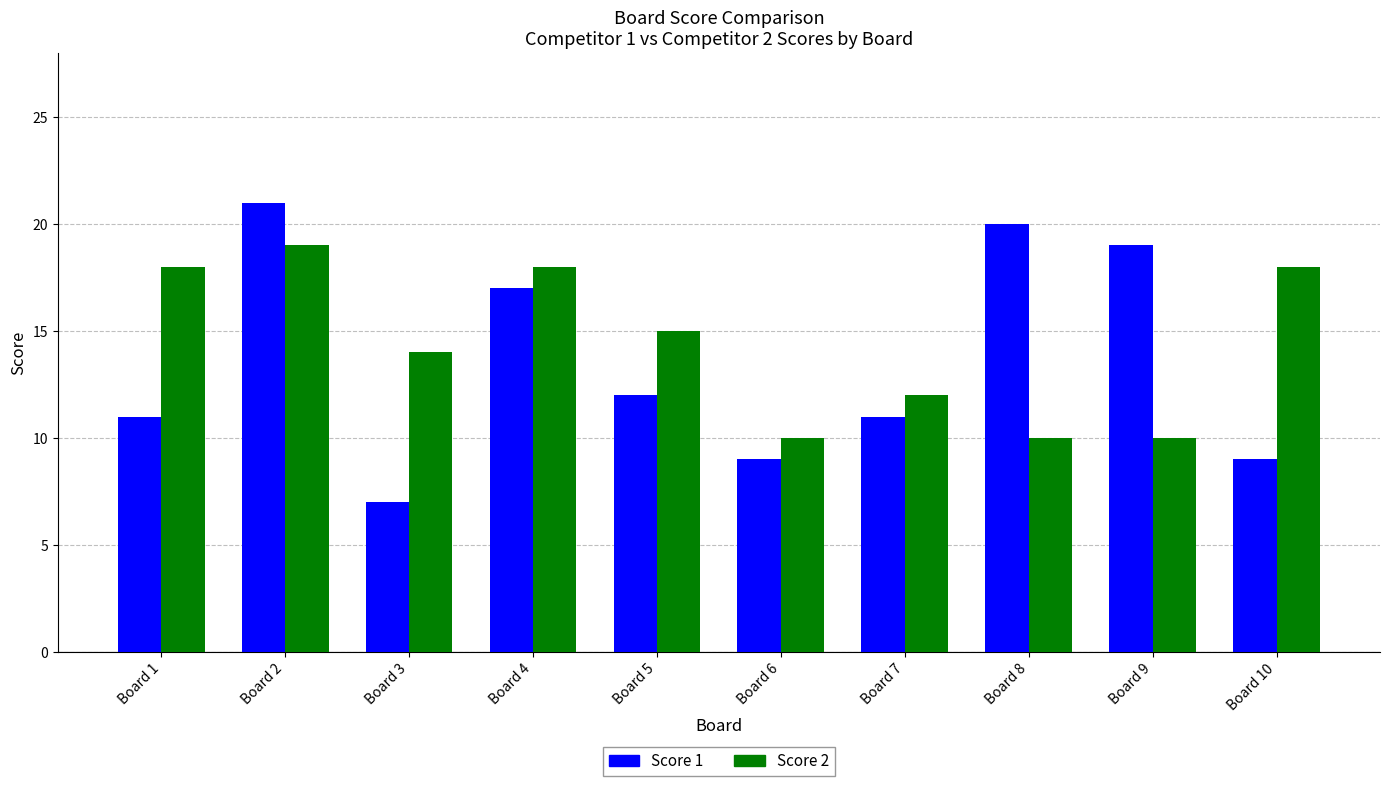

Reading left to right, list all the values displayed in this chart.

Score 1: Board 1=11	Board 2=21	Board 3=7	Board 4=17	Board 5=12	Board 6=9	Board 7=11	Board 8=20	Board 9=19	Board 10=9
Score 2: Board 1=18	Board 2=19	Board 3=14	Board 4=18	Board 5=15	Board 6=10	Board 7=12	Board 8=10	Board 9=10	Board 10=18